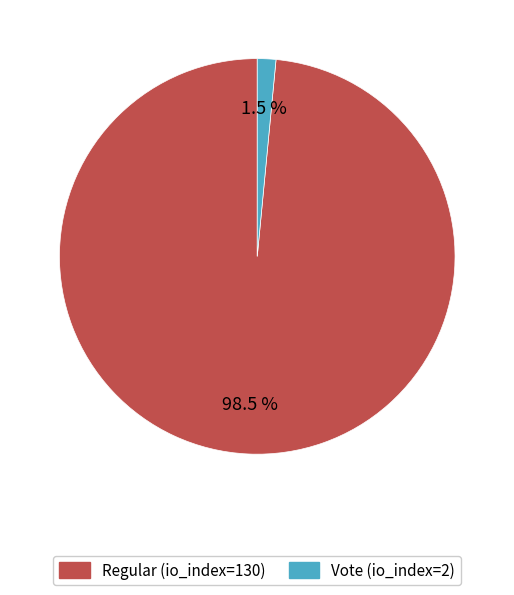

Does Vote (io_index=2) account for over 50% of the chart?

No